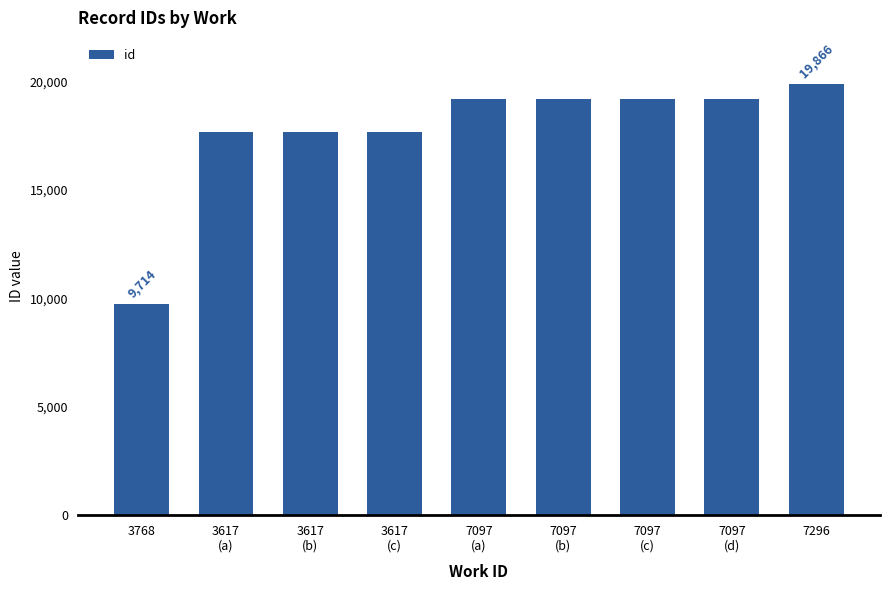

How many categories are shown in the chart?

9